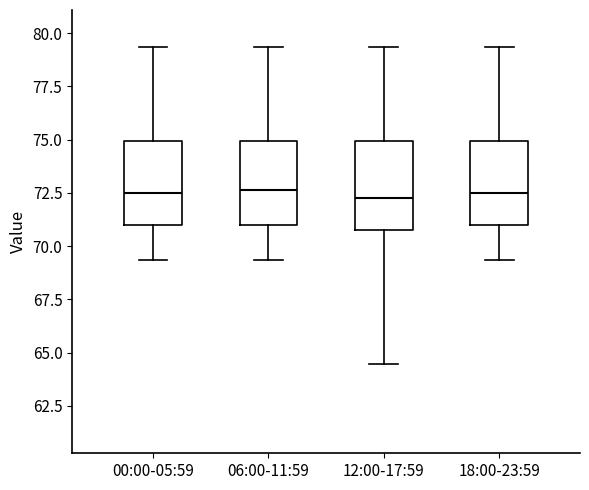

Reading left to right, transcribe this box plot: for each box, give where its median line is, the range the box spans, and where its two whiskers end, as read against the y-axis. The values are not printed on the chart, so give them approximately, as read against the axis.

00:00-05:59: median 72.5, box 71.0 to 75.0, whiskers 69.5 to 79.5
06:00-11:59: median 72.5, box 71.0 to 75.0, whiskers 69.5 to 79.5
12:00-17:59: median 72.5, box 70.5 to 75.0, whiskers 64.5 to 79.5
18:00-23:59: median 72.5, box 71.0 to 75.0, whiskers 69.5 to 79.5